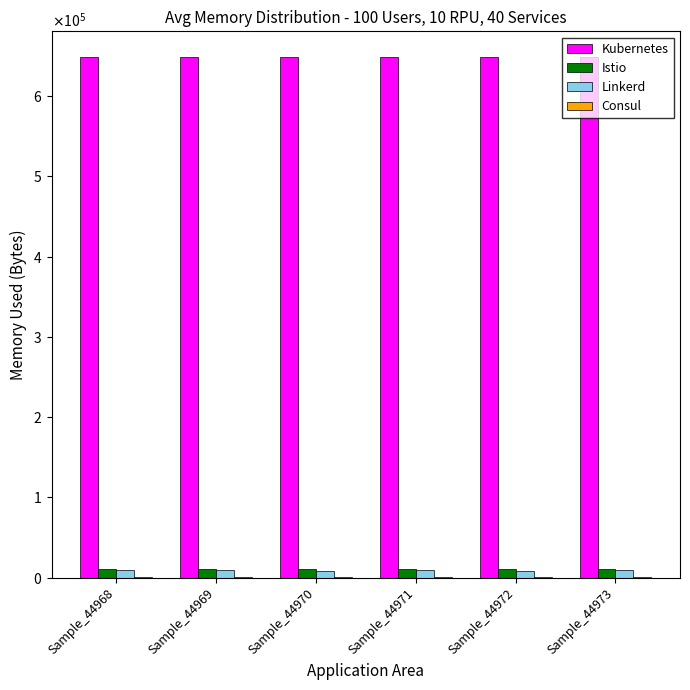

Does the chart contain stacked bars?

No